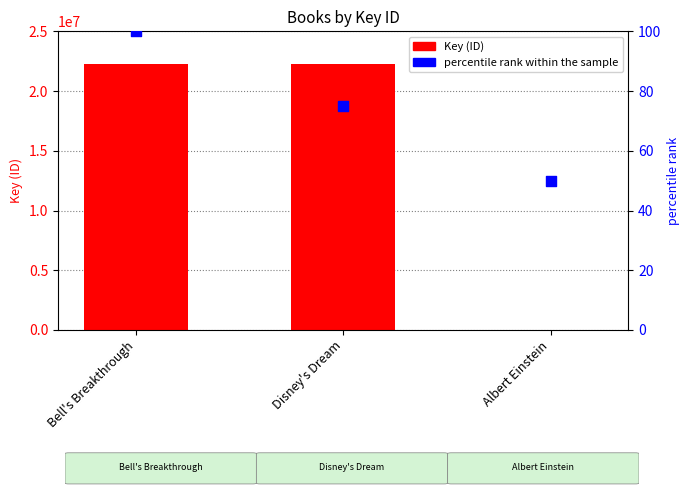

What is the total value across all series at Albert Einstein?

6023